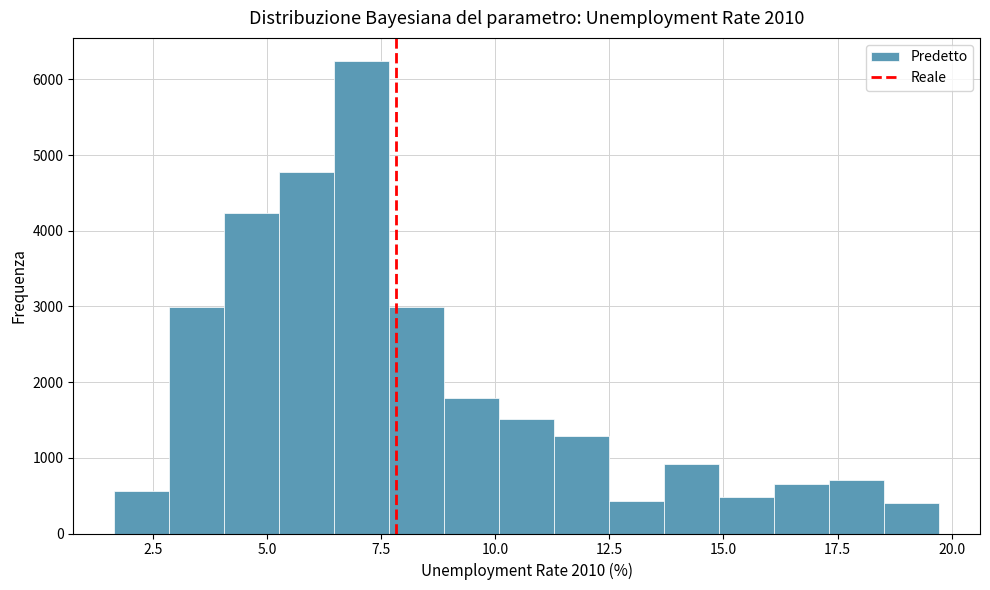

Around what value on the x-axis is the tallest bar? Give the approximate position of its centre, as read against the axis.

7.0